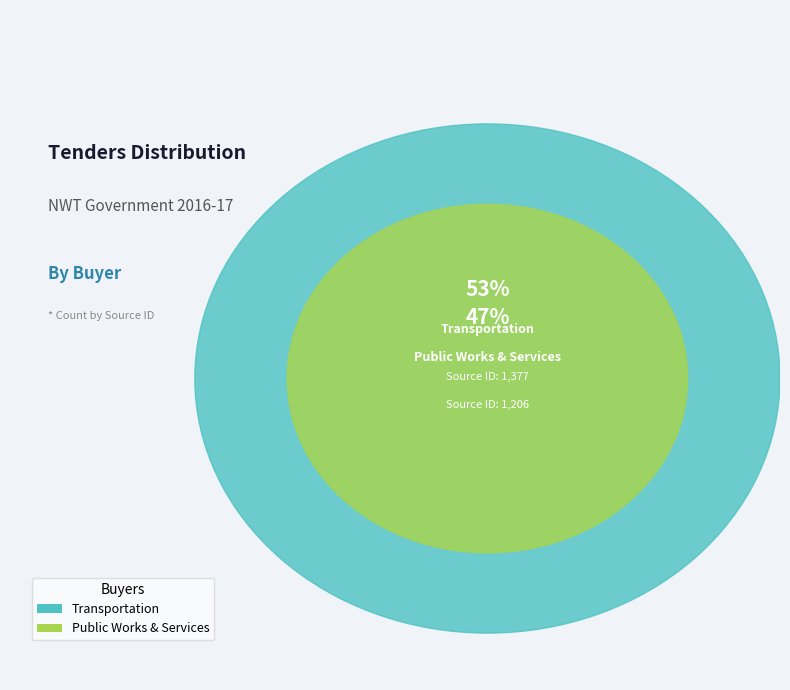

What percentage is NOT represented by Transportation?

46.7%